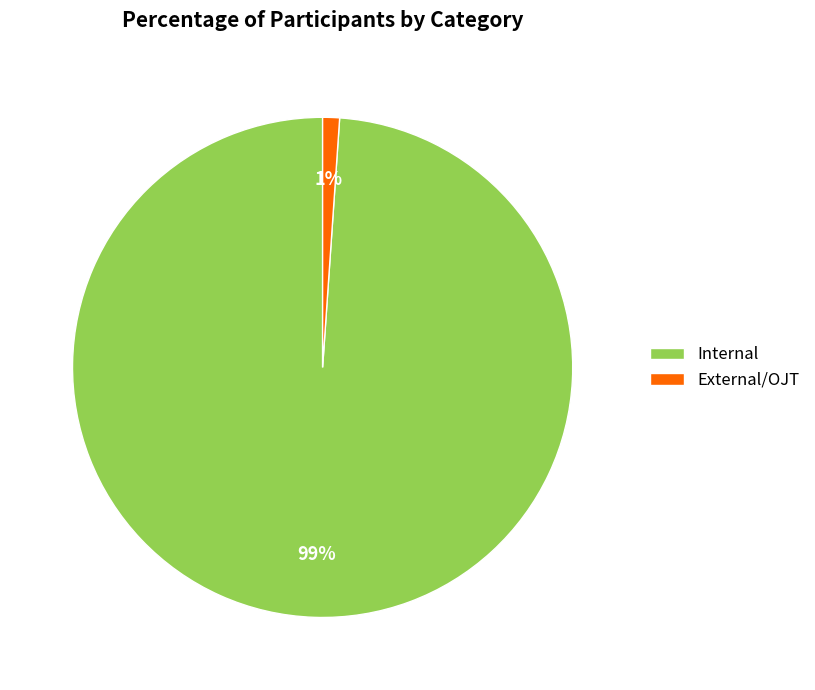

What percentage is the Internal slice, to the nearest percent?

99%